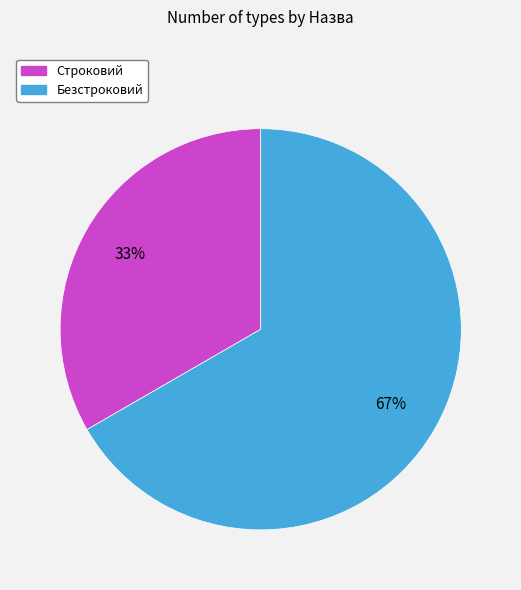

Which slice is the largest?

Безстроковий